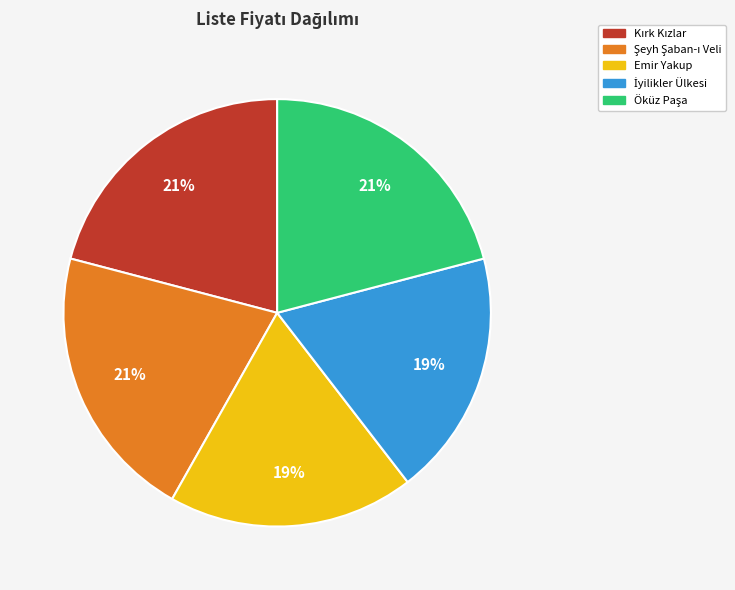

The Emir Yakup slice represents 11% of the pie. True or false?

False